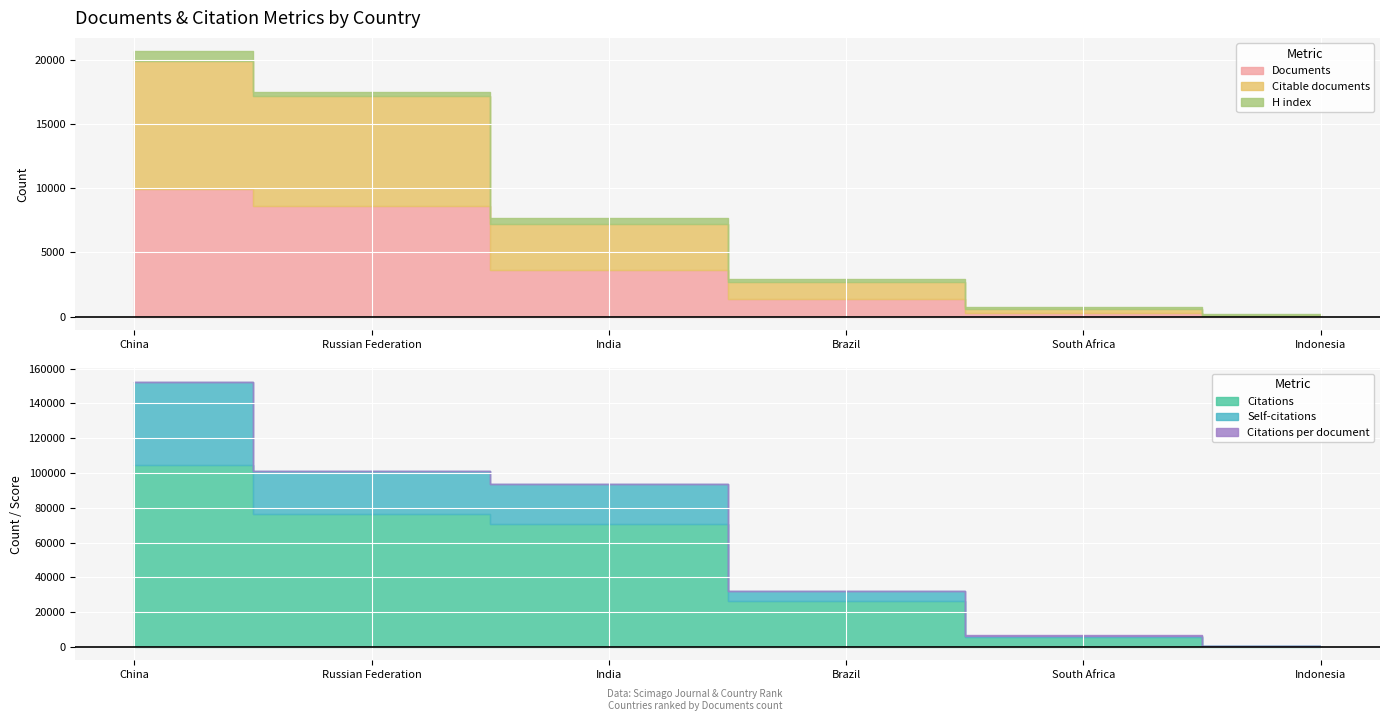

What is the maximum value for Citable documents?

9954.0